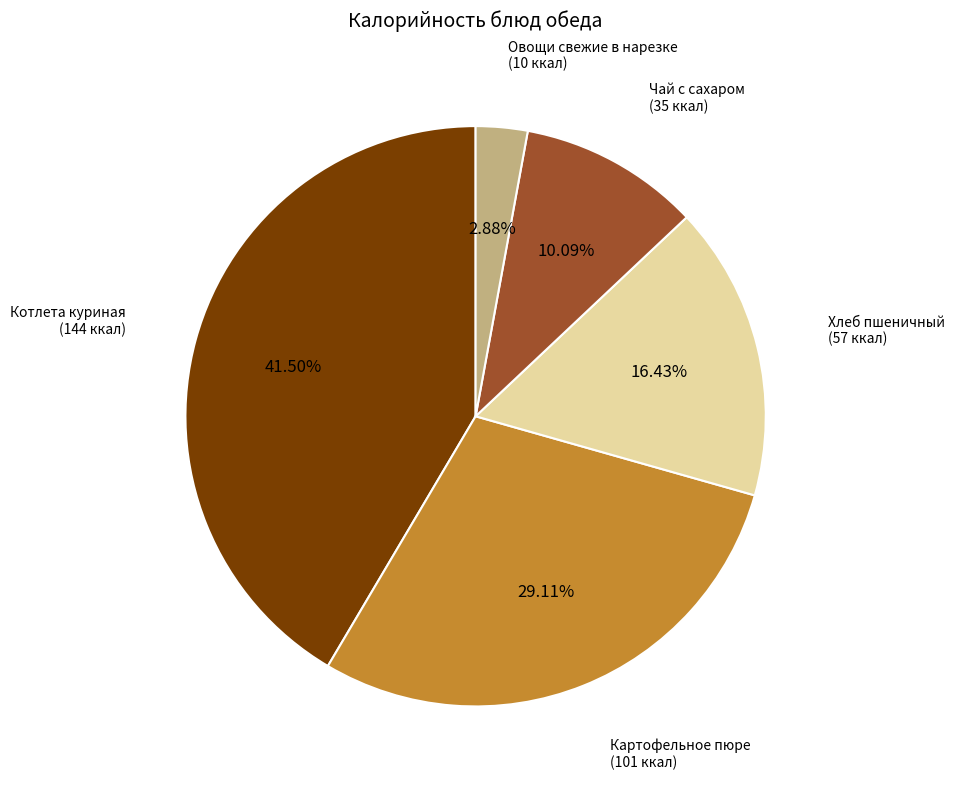

Is there any slice that represents more than half of the pie?

No